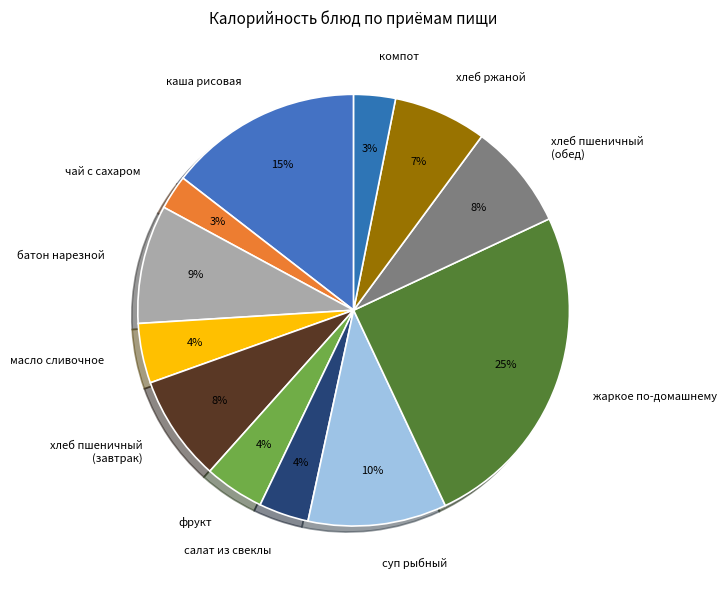

Is the sum of каша рисовая and хлеб пшеничный (обед) greater than half?

No